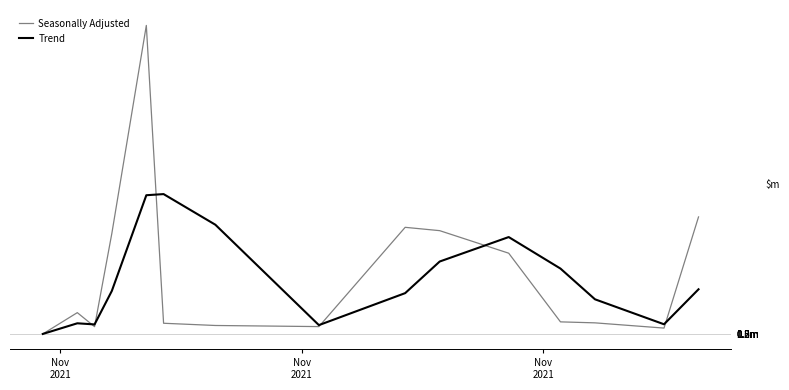

Which category has the lowest value across all series?

Nov
2021